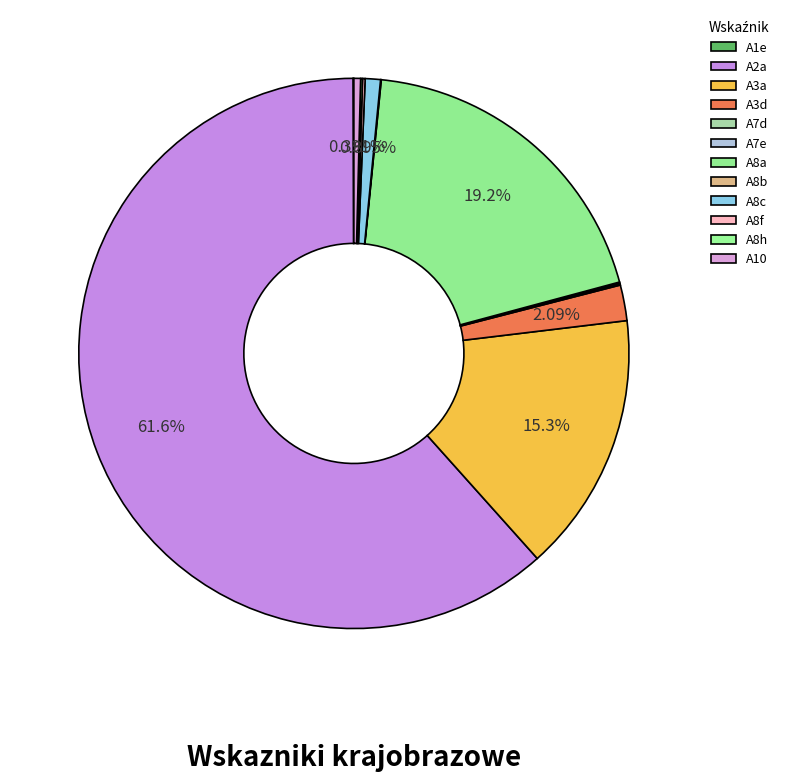

What is the majority slice?

A2a